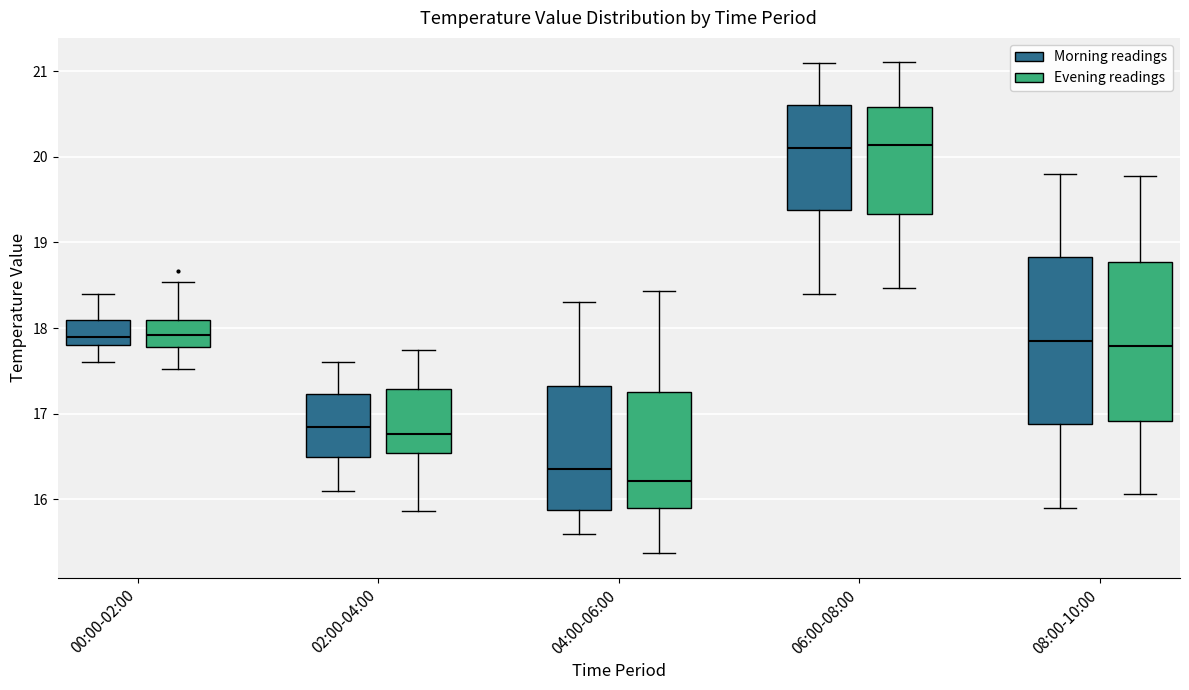

Reading left to right, read every box against the y-axis: the position of its median line, the range the box covers, and the ends of its whiskers. The values are not printed on the chart, so give them approximately, as read against the axis.

00:00-02:00 (Morning readings): median 17.9, box 17.8 to 18.1, whiskers 17.6 to 18.4
00:00-02:00 (Evening readings): median 17.9, box 17.8 to 18.1, whiskers 17.5 to 18.5
02:00-04:00 (Morning readings): median 16.9, box 16.5 to 17.2, whiskers 16.1 to 17.6
02:00-04:00 (Evening readings): median 16.8, box 16.5 to 17.3, whiskers 15.9 to 17.7
04:00-06:00 (Morning readings): median 16.4, box 15.9 to 17.3, whiskers 15.6 to 18.3
04:00-06:00 (Evening readings): median 16.2, box 15.9 to 17.3, whiskers 15.4 to 18.4
06:00-08:00 (Morning readings): median 20.1, box 19.4 to 20.6, whiskers 18.4 to 21.1
06:00-08:00 (Evening readings): median 20.1, box 19.3 to 20.6, whiskers 18.5 to 21.1
08:00-10:00 (Morning readings): median 17.9, box 16.9 to 18.8, whiskers 15.9 to 19.8
08:00-10:00 (Evening readings): median 17.8, box 16.9 to 18.8, whiskers 16.1 to 19.8